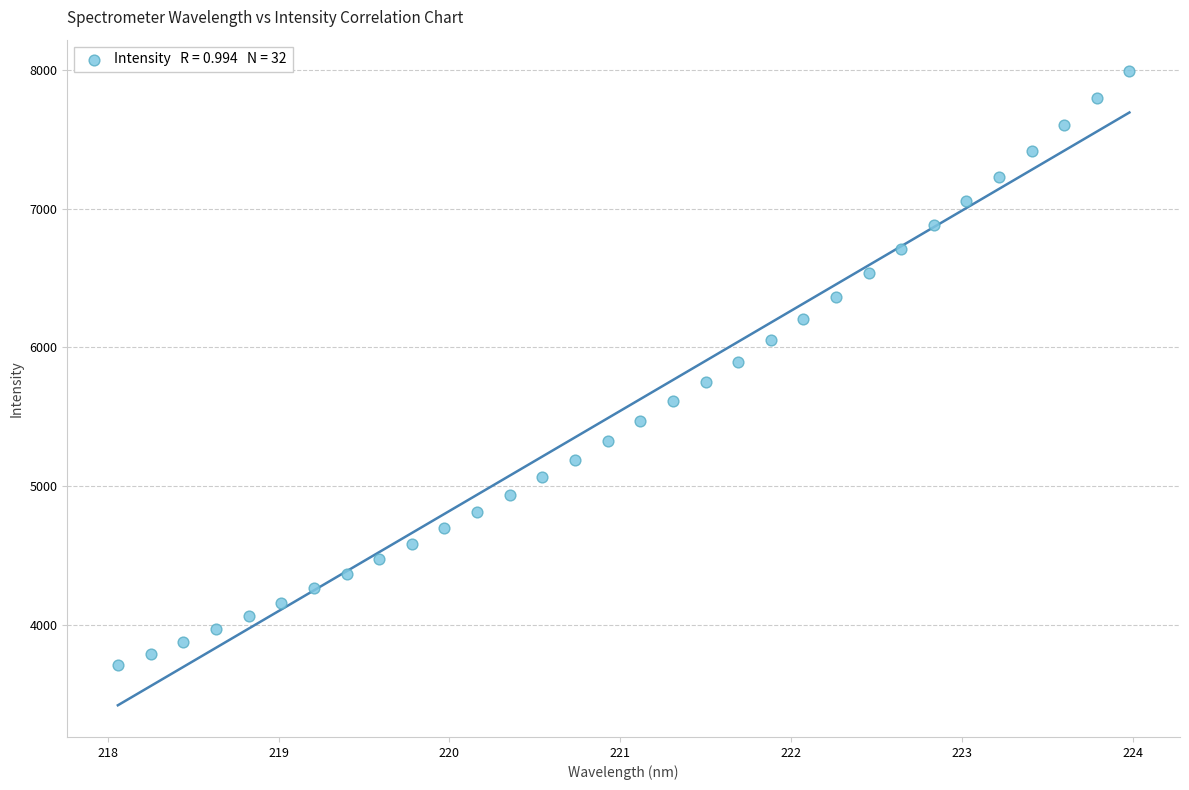

What is the range of X values (max minus min)?

5.9